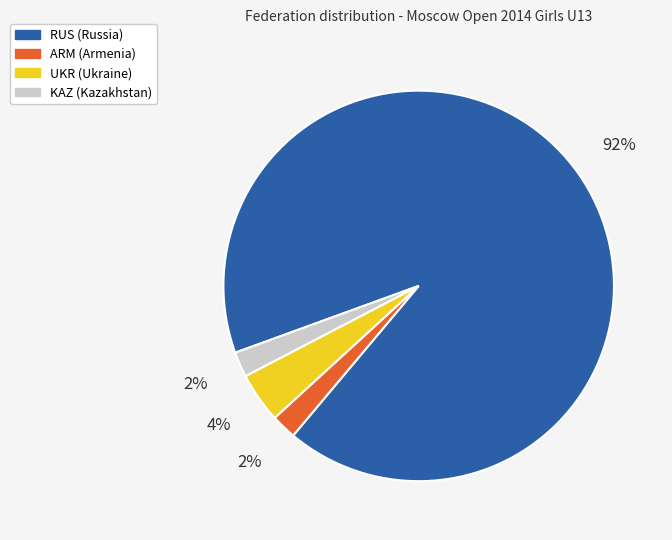

Is there a majority slice in this chart?

Yes